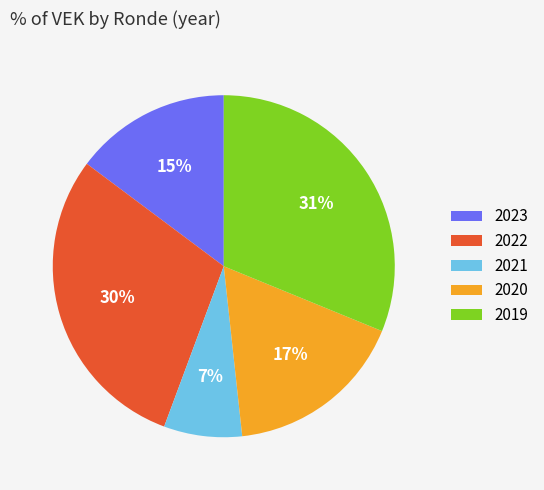

Count the number of slices in the pie.

5